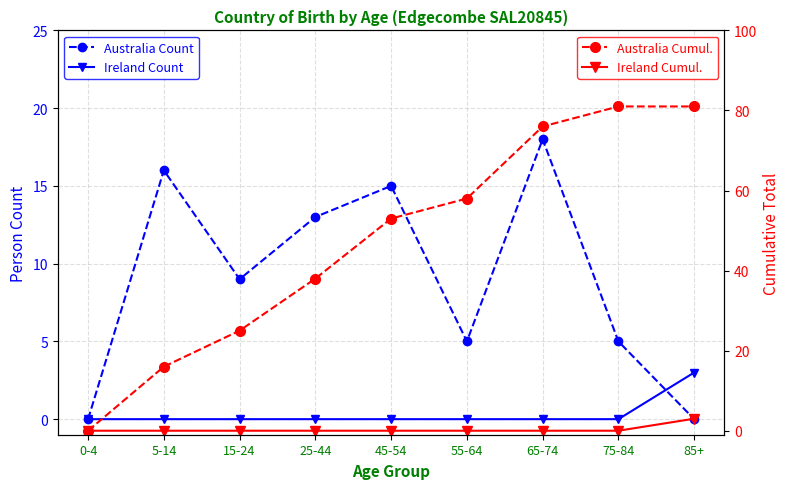

Which series changed the most between 25-44 and 45-54?

Australia Cumul.